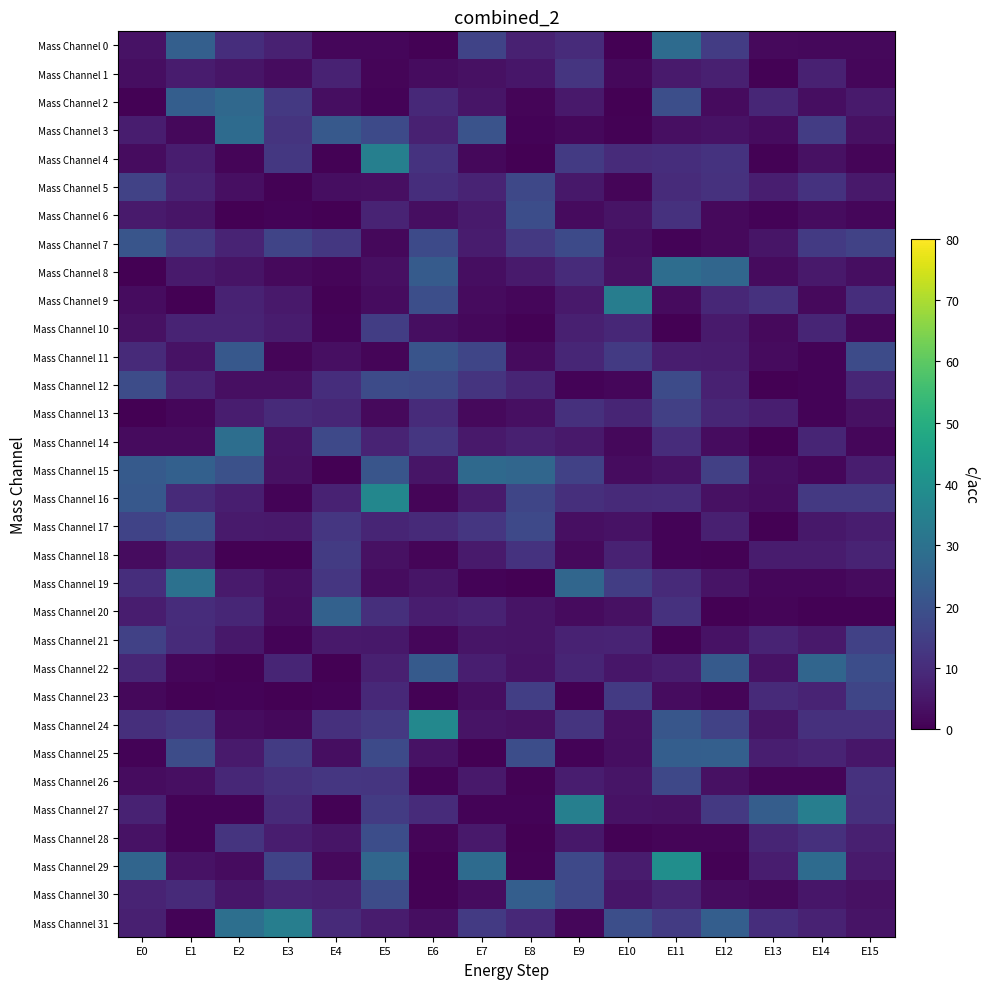

Where is Mass Channel 9 nearest to the value 17?

E6